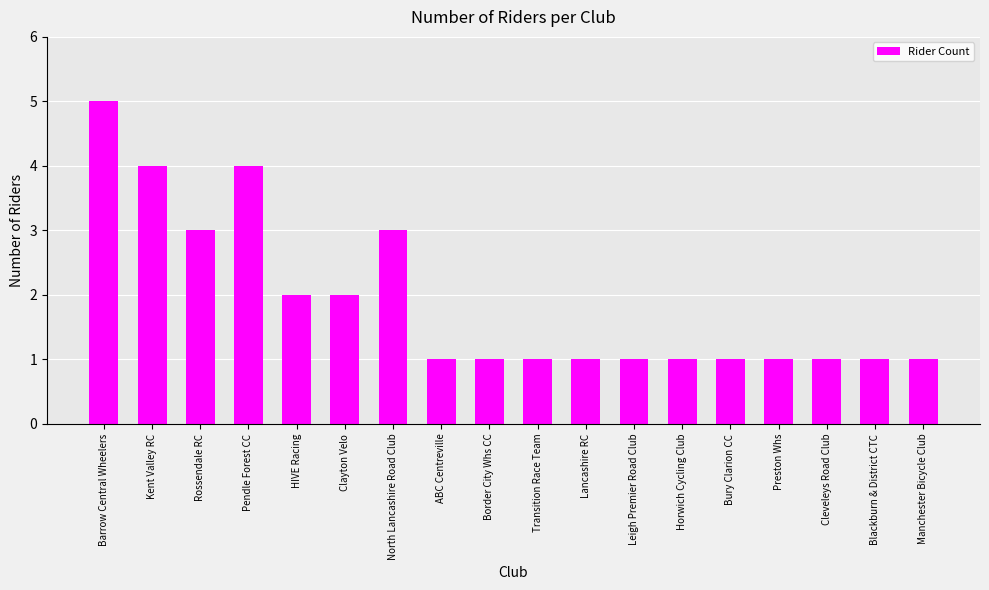

What is the minimum value shown in the chart?

1